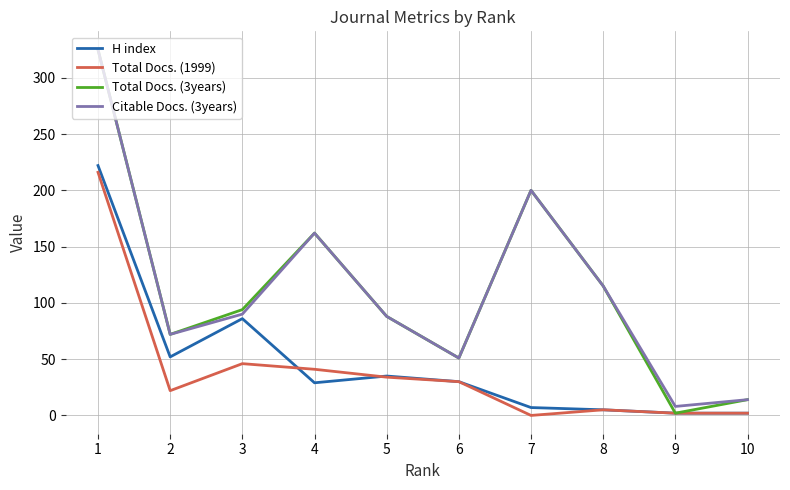

At how many categories does at least one series exceed 198?

2